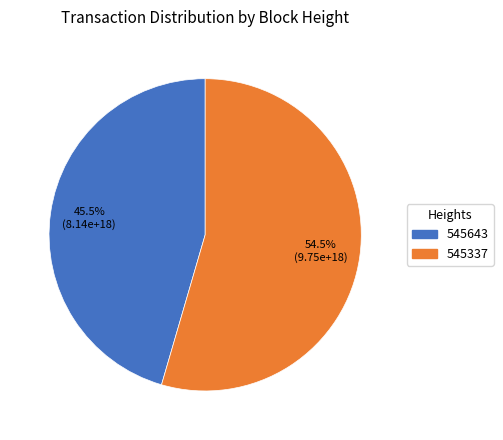

Rank the categories by value from lowest to highest.

545643, 545337